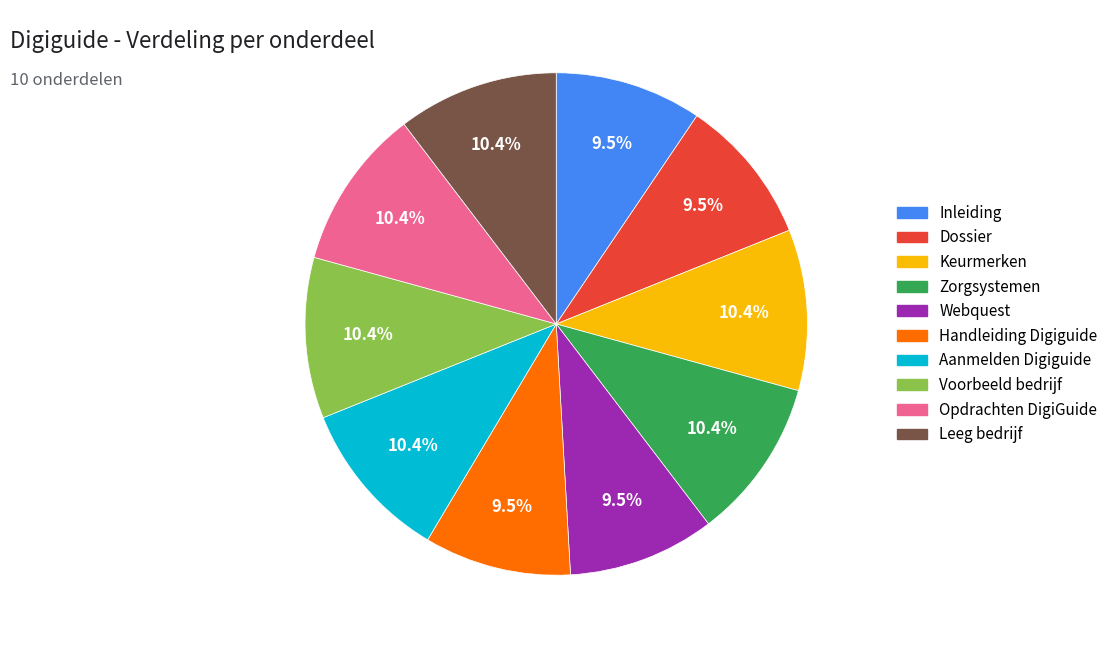

The Voorbeeld bedrijf slice represents 10% of the pie. True or false?

True